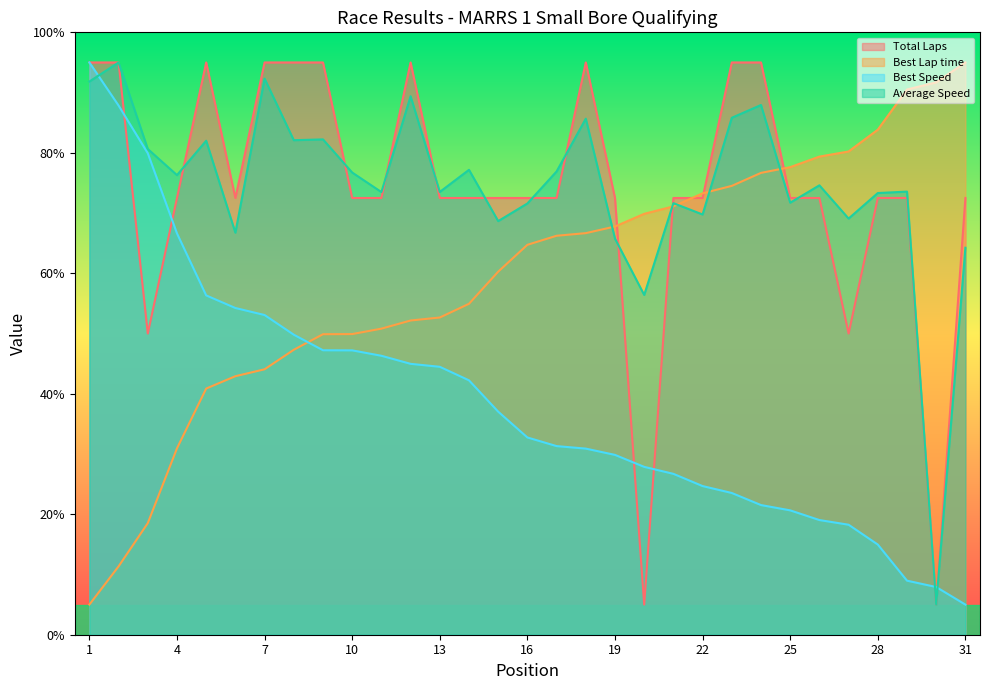

Which series has the widest spread of values?

Total Laps